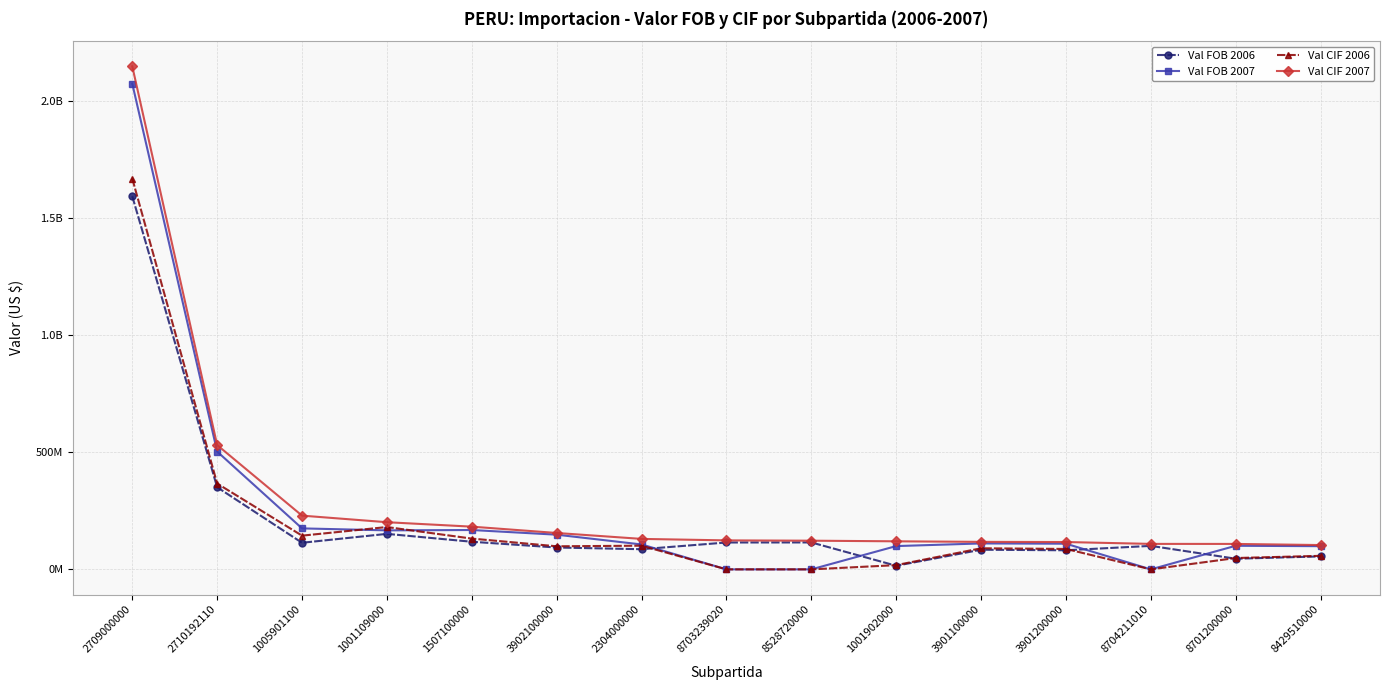

How many data points in Val CIF 2006 are above 90062253?

8